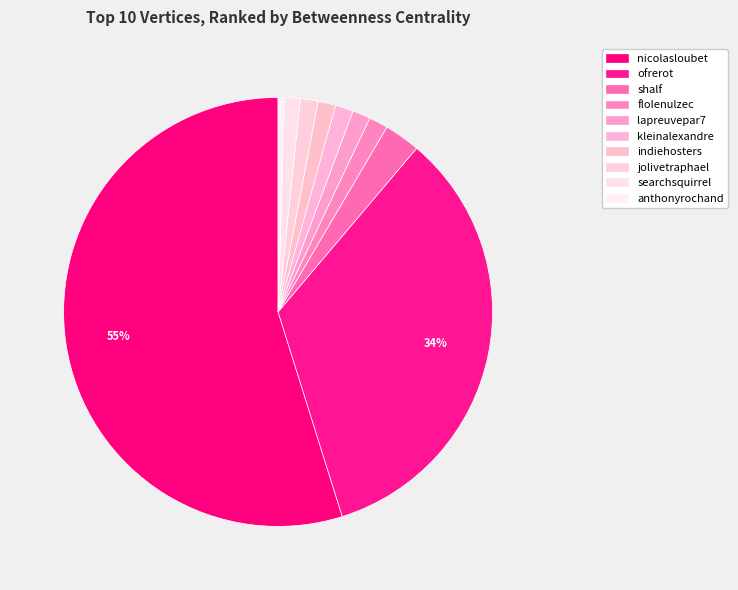

What is the smallest slice in the pie chart?

anthonyrochand